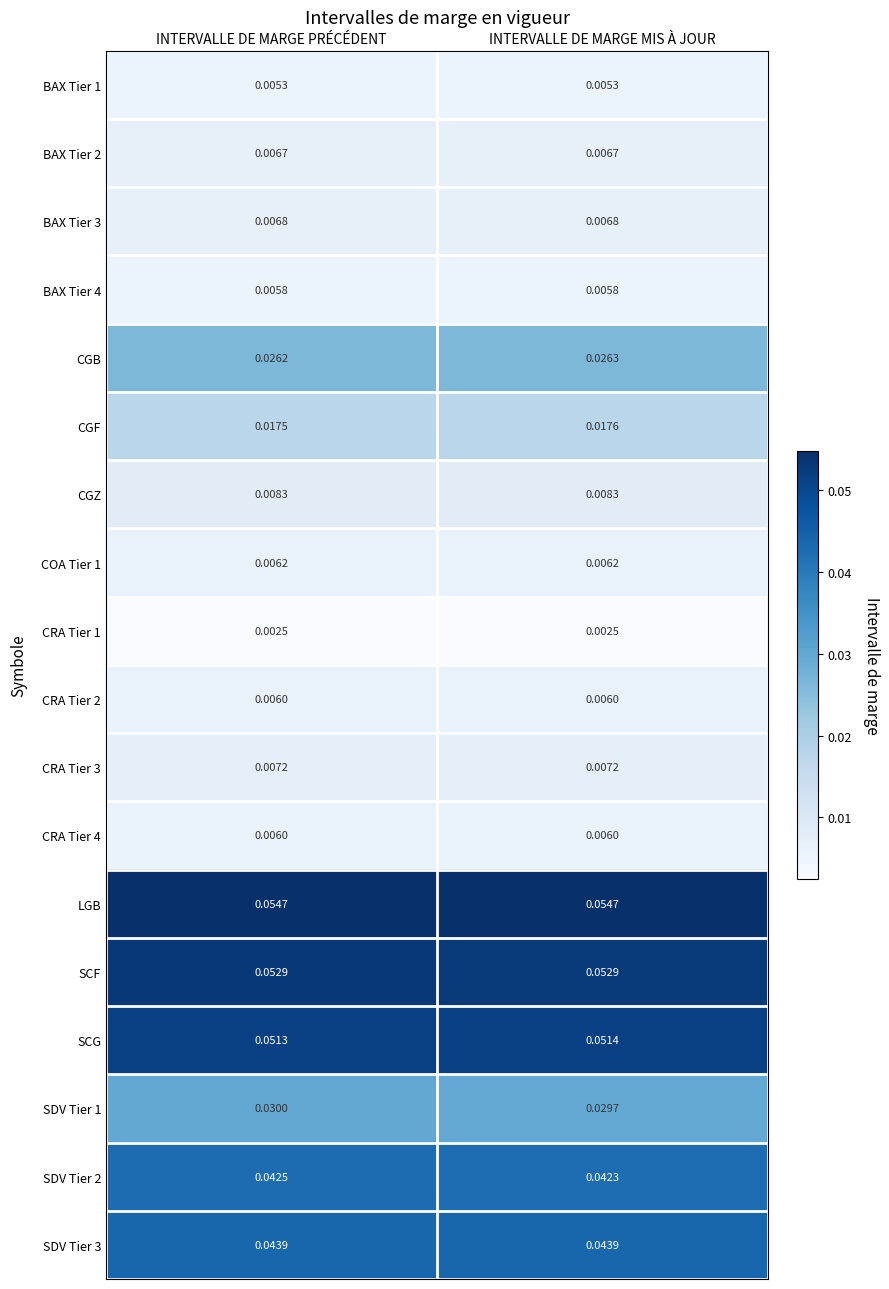

At which label does CGB reach its peak?

INTERVALLE DE MARGE MIS À JOUR